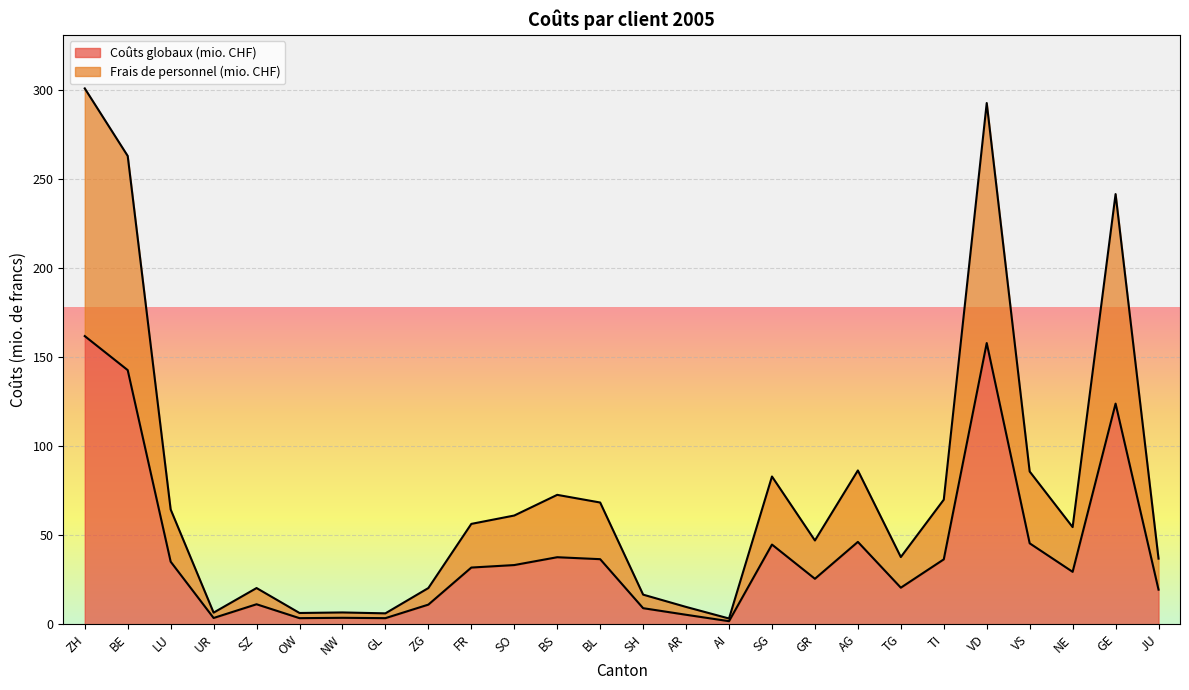

Which series has the largest range (max minus min)?

Frais de personnel (mio. CHF)